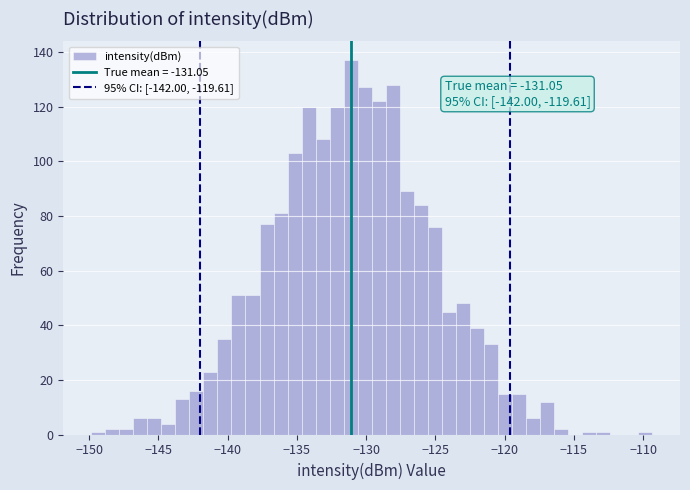

Read against the x-axis, roughly where is the centre of the tallest bar?

-131.0